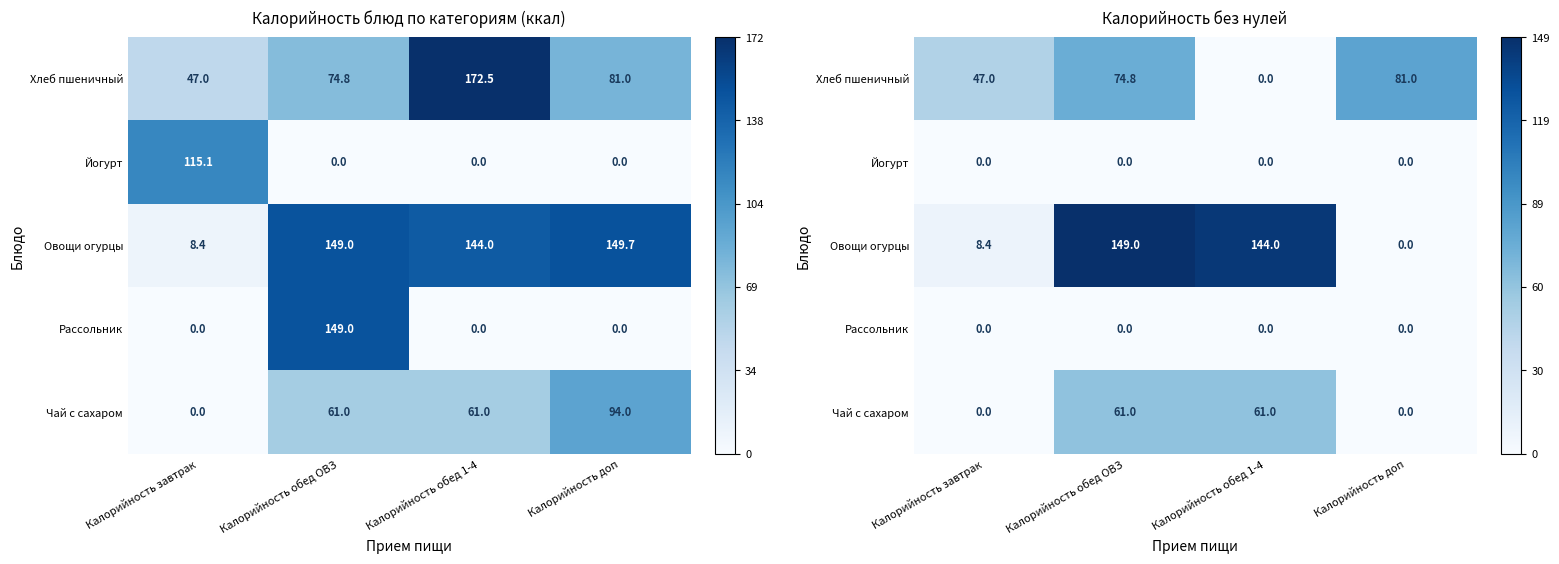

At which category does the chart reach its peak across all series?

Калорийность обед ОВЗ